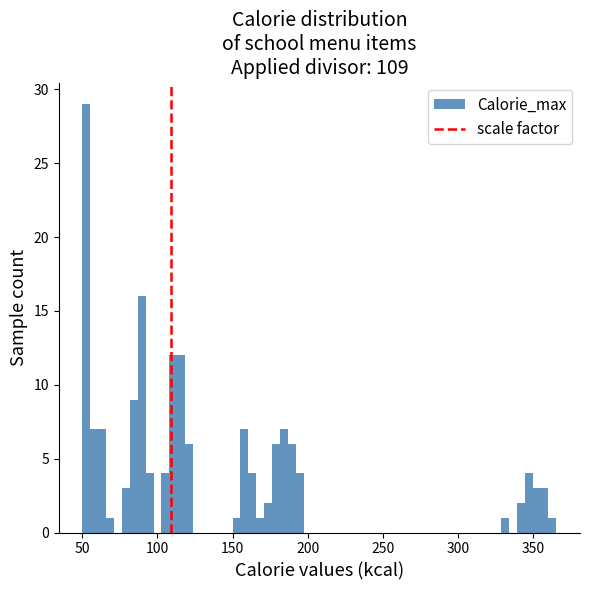

Around what value on the x-axis is the tallest bar? Give the approximate position of its centre, as read against the axis.

55